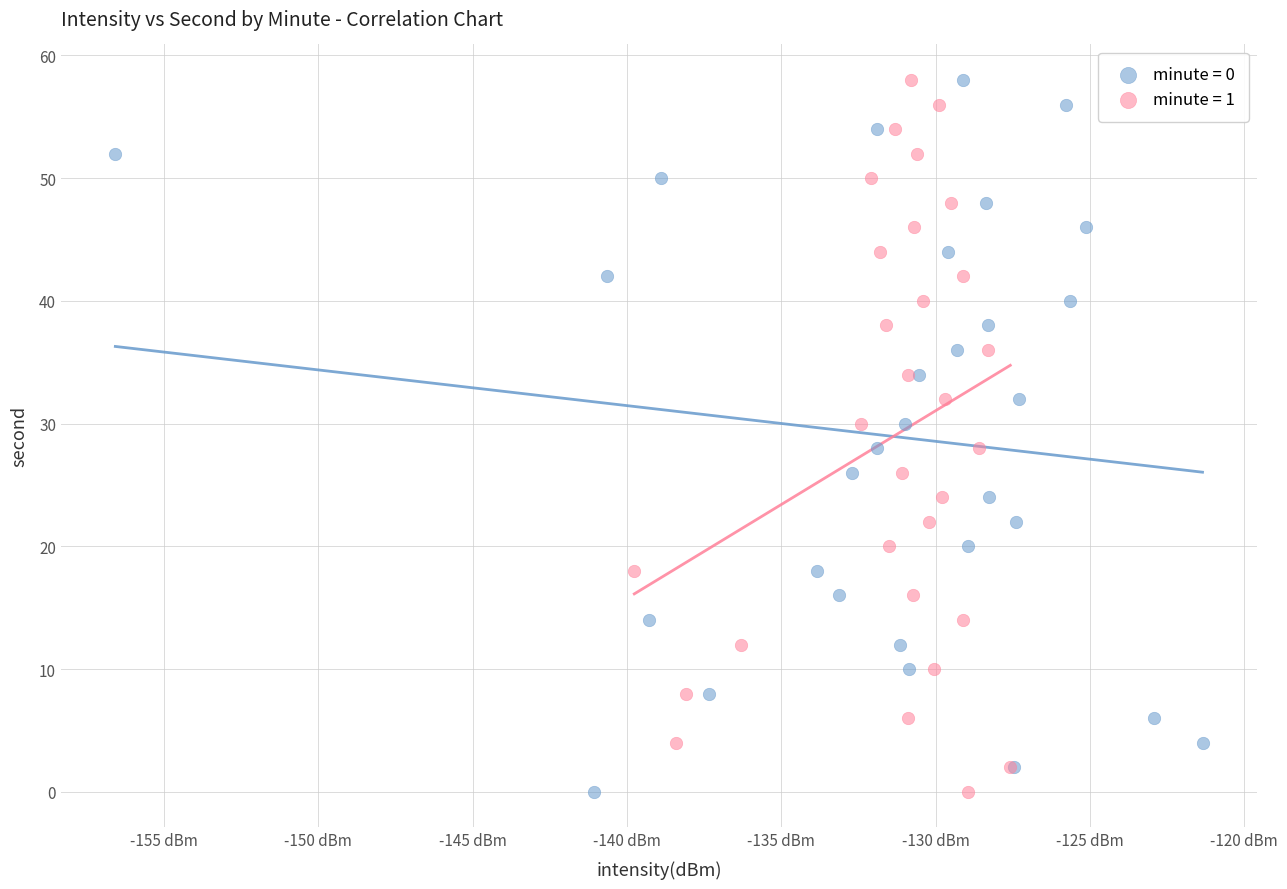

What are all the series names shown in the legend?

minute = 0, minute = 1